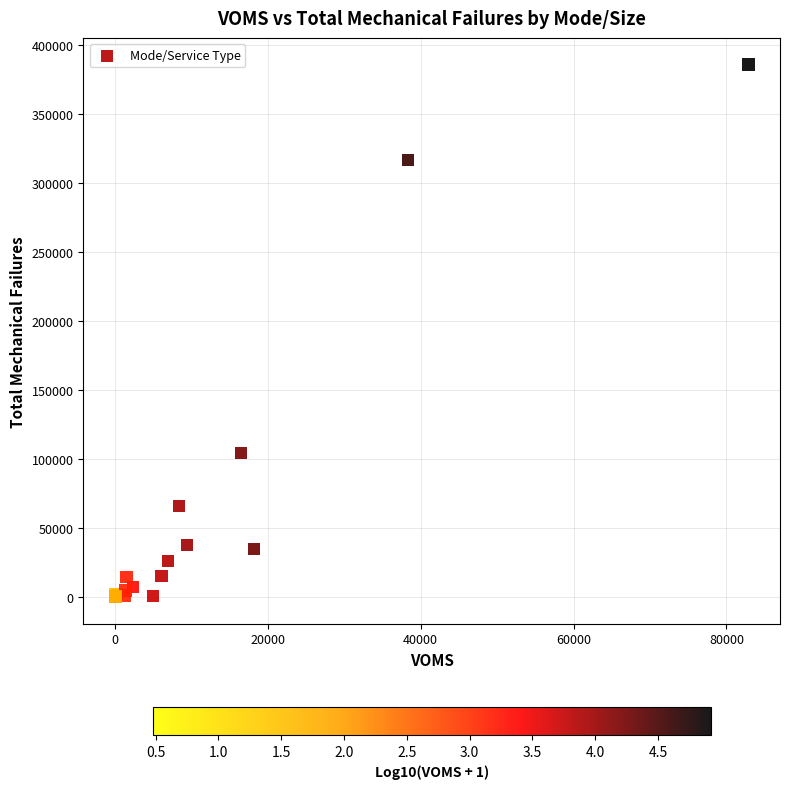

What Y value in the scatter plot is closest to 192869?

104164